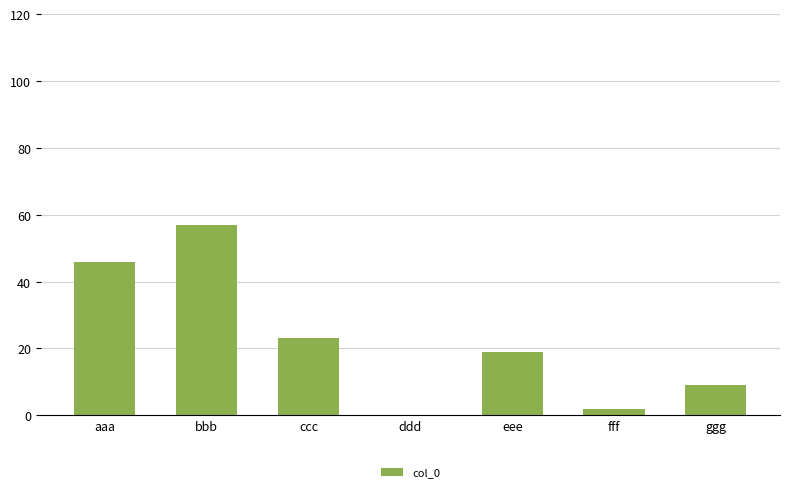

What is the sum of the values at ggg and ccc?

32